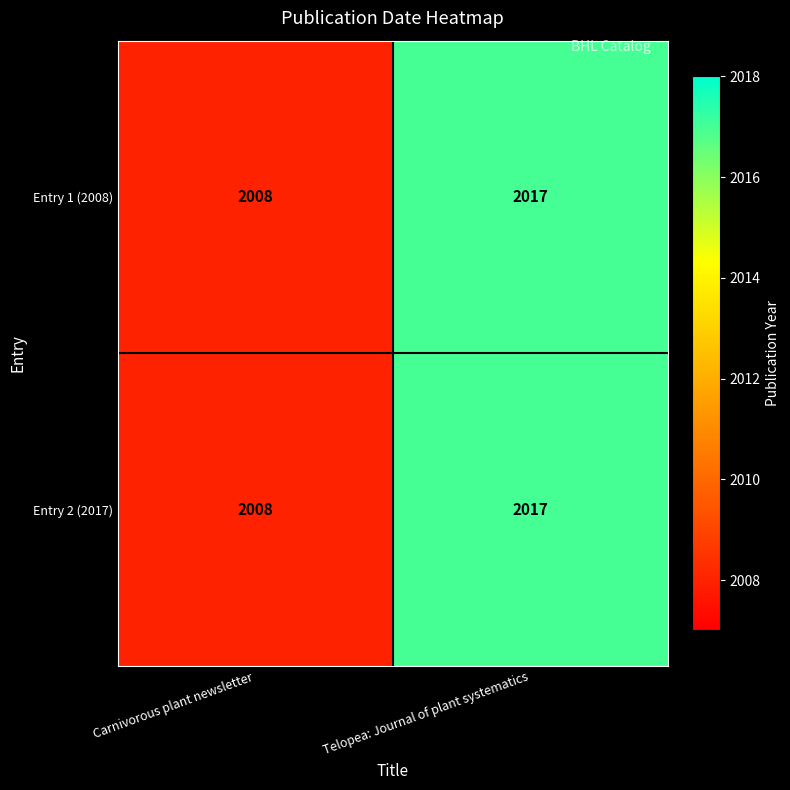

Reading left to right, list all the values displayed in this chart.

Entry 1 (2008): Carnivorous plant newsletter=2008	Telopea: Journal of plant systematics=2017
Entry 2 (2017): Carnivorous plant newsletter=2008	Telopea: Journal of plant systematics=2017